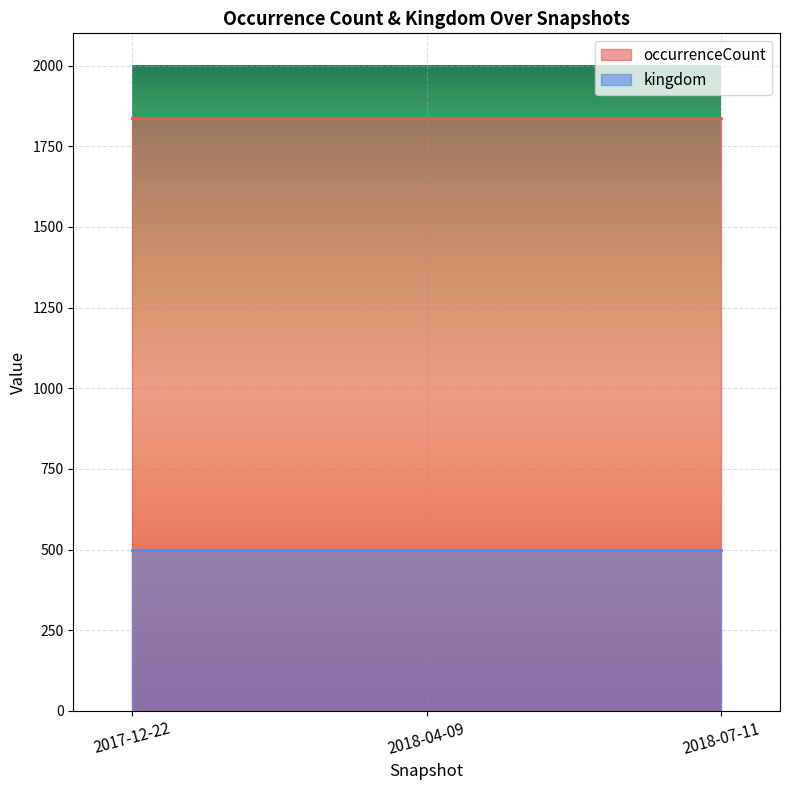

What is the total value across all series at 2018-04-09?

2338